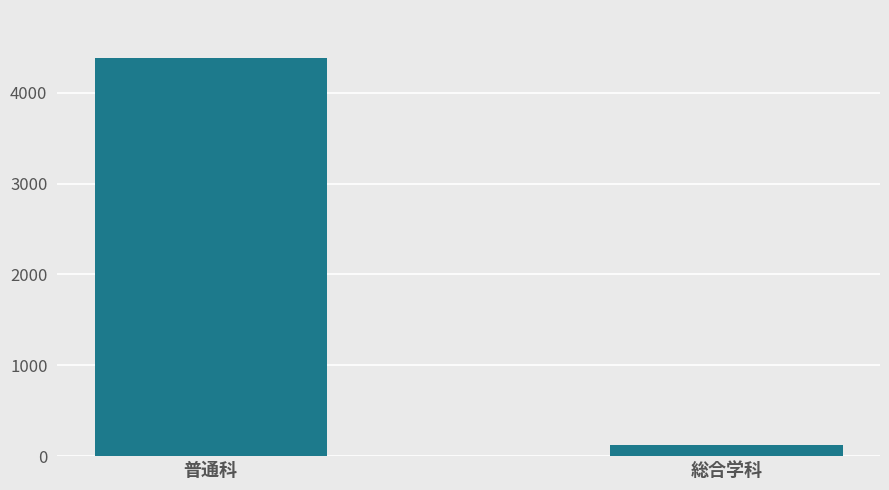

What is the value of the 1st bar from the left?

4384